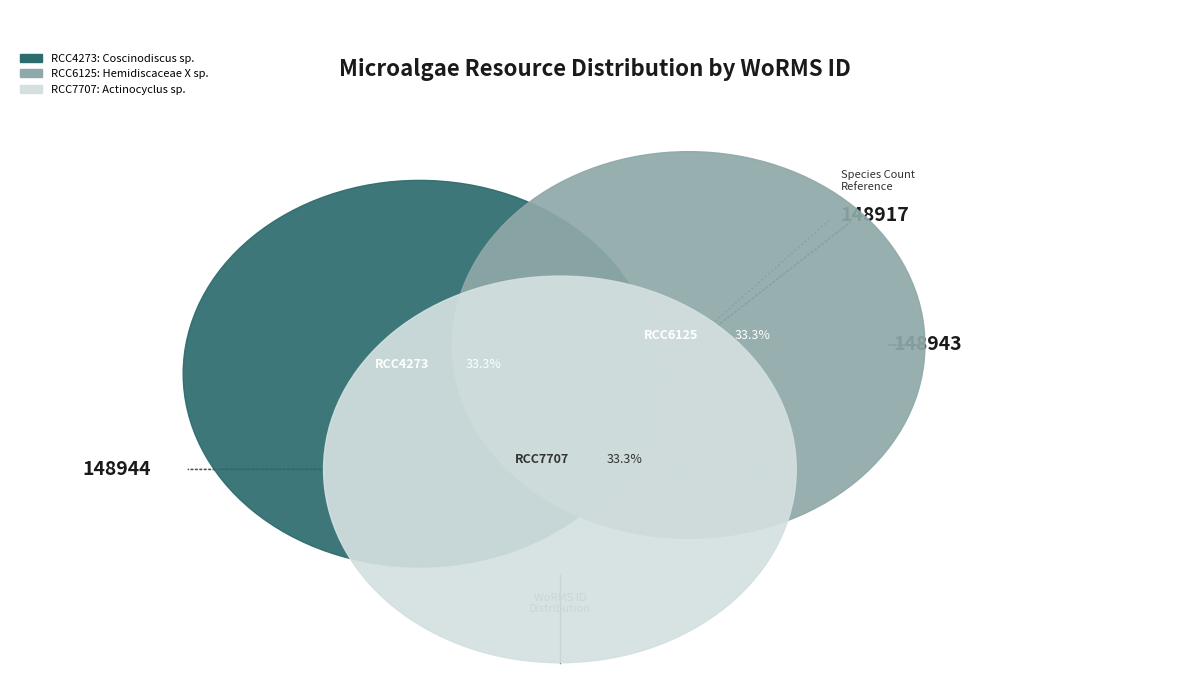

Is there a majority slice in this chart?

No